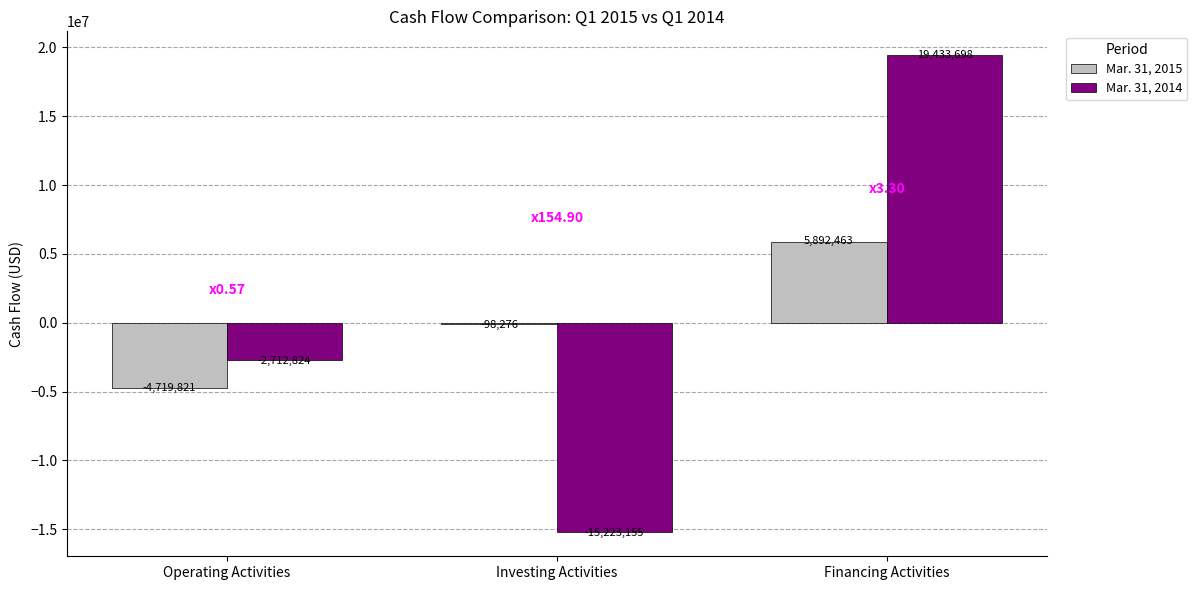

What is the spread (max minus min) of values at Operating Activities?

2006997